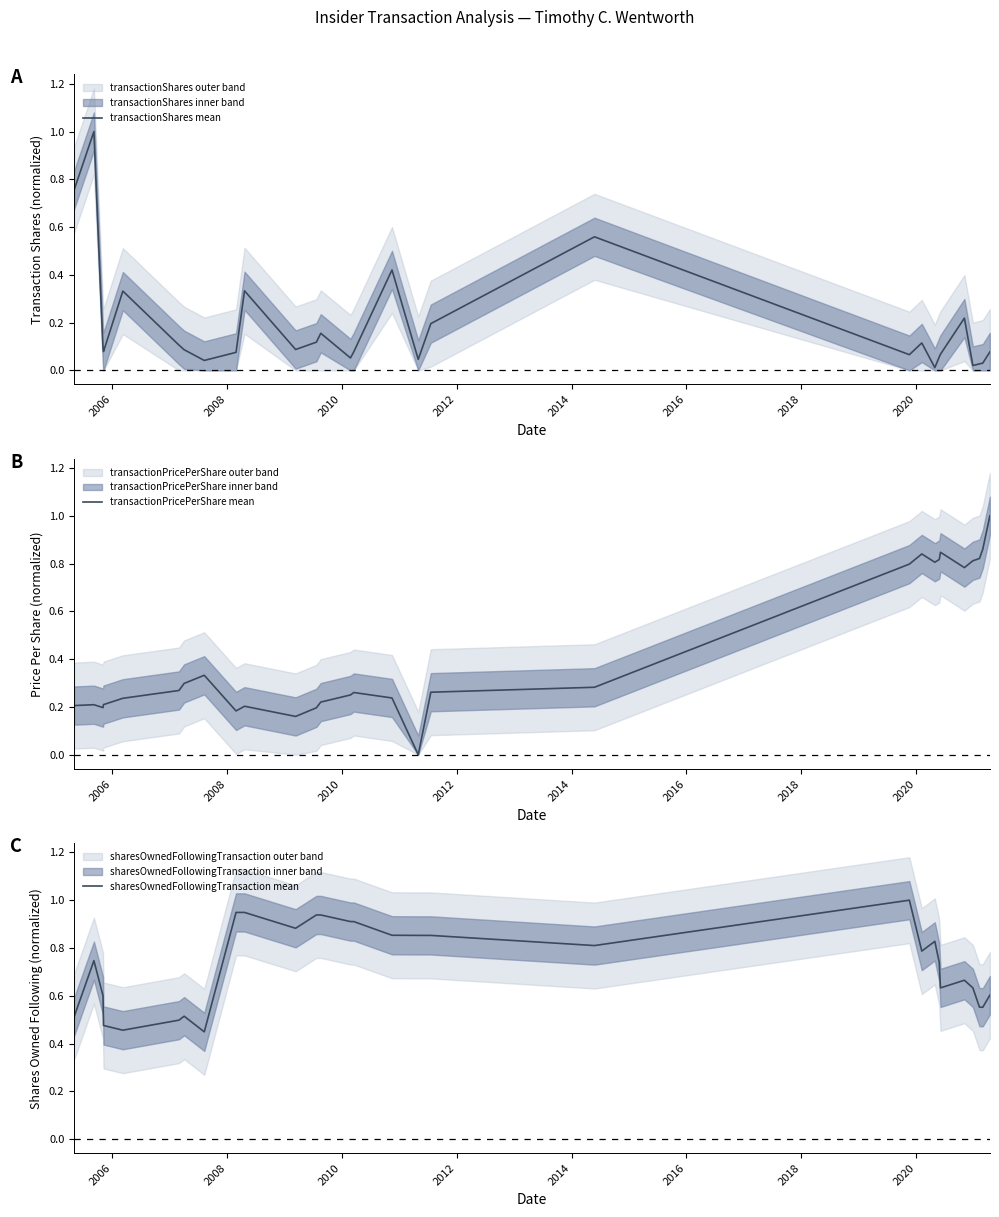

What is the sum of all transactionShares mean values?

5.3